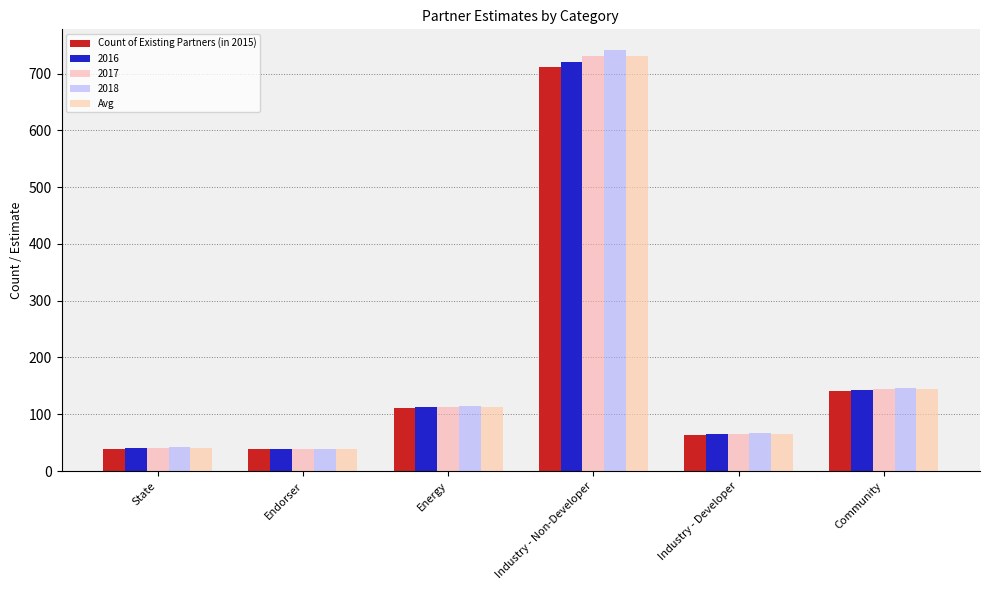

How many bars are there in total?

30